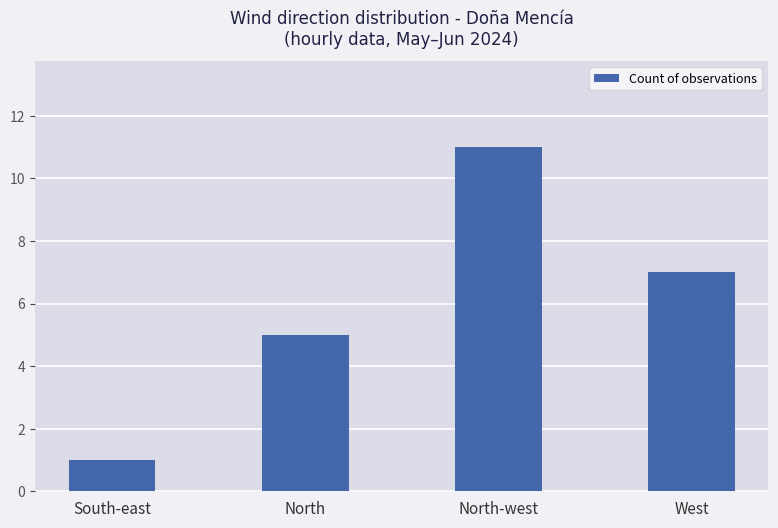

Approximately how many times larger is the value at West compared to North?

1.4